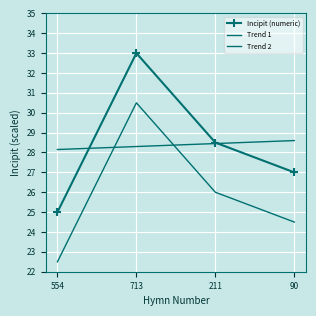

Which series ends up on top after the final intersection of Trend 2 and Incipit (numeric)?

Trend 2